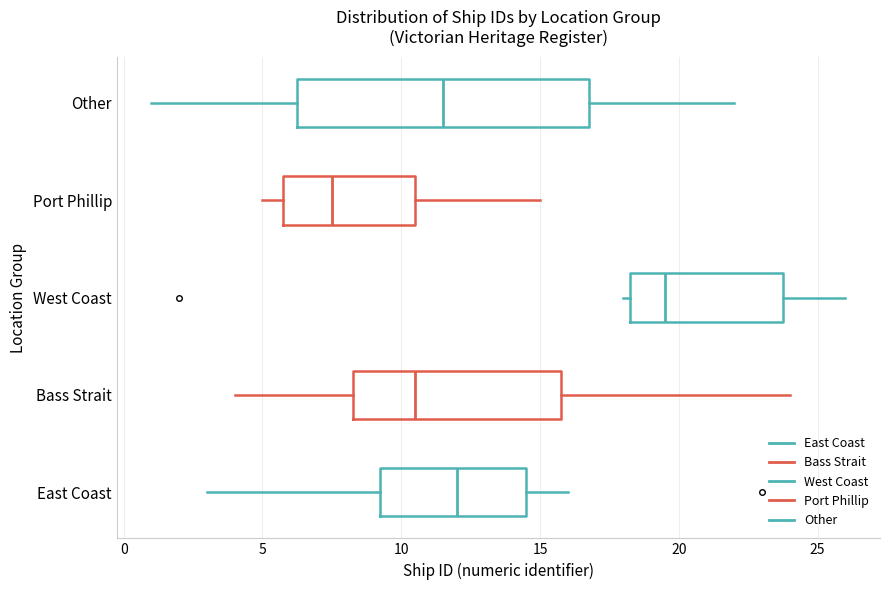

Reading bottom to top, read every box against the x-axis: the position of its median line, the range the box covers, and the ends of its whiskers. The values are not printed on the chart, so give them approximately, as read against the axis.

East Coast: median 12.0, box 9.5 to 14.5, whiskers 3.0 to 16.0
Bass Strait: median 10.5, box 8.5 to 16.0, whiskers 4.0 to 24.0
West Coast: median 19.5, box 18.5 to 24.0, whiskers 18.0 to 26.0
Port Phillip: median 7.5, box 6.0 to 10.5, whiskers 5.0 to 15.0
Other: median 11.5, box 6.5 to 17.0, whiskers 1.0 to 22.0